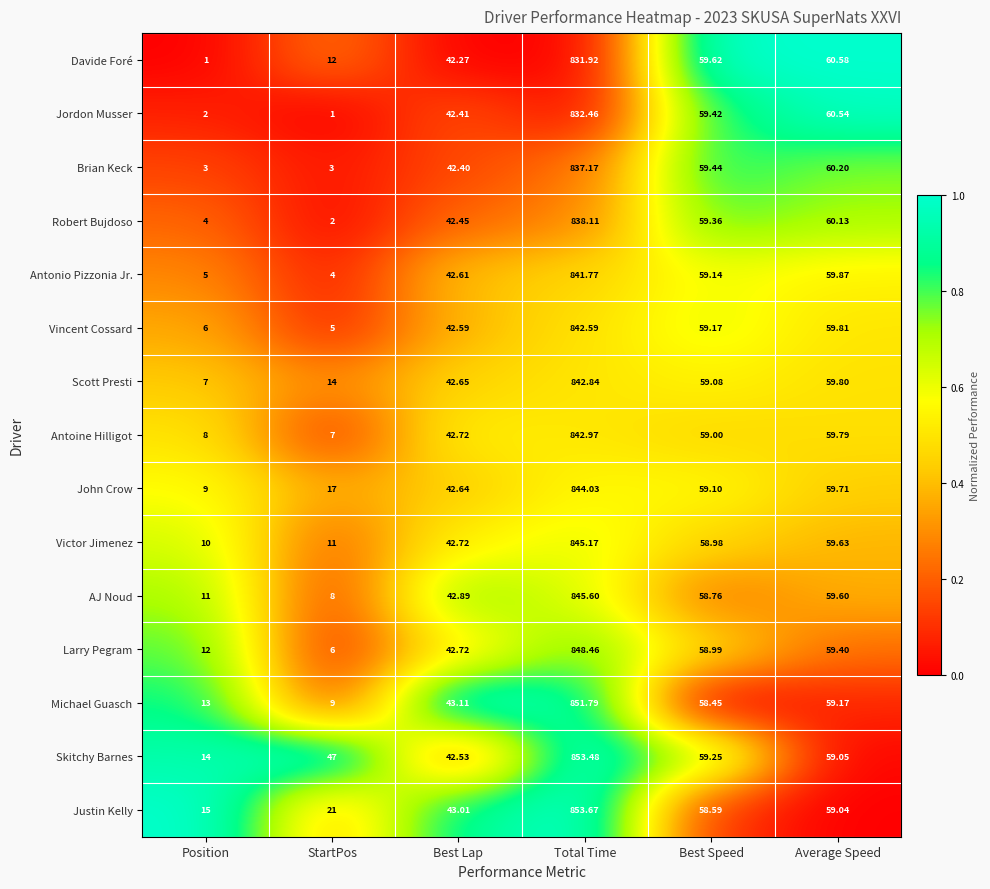

What is the total value across all series at StartPos?

167.0